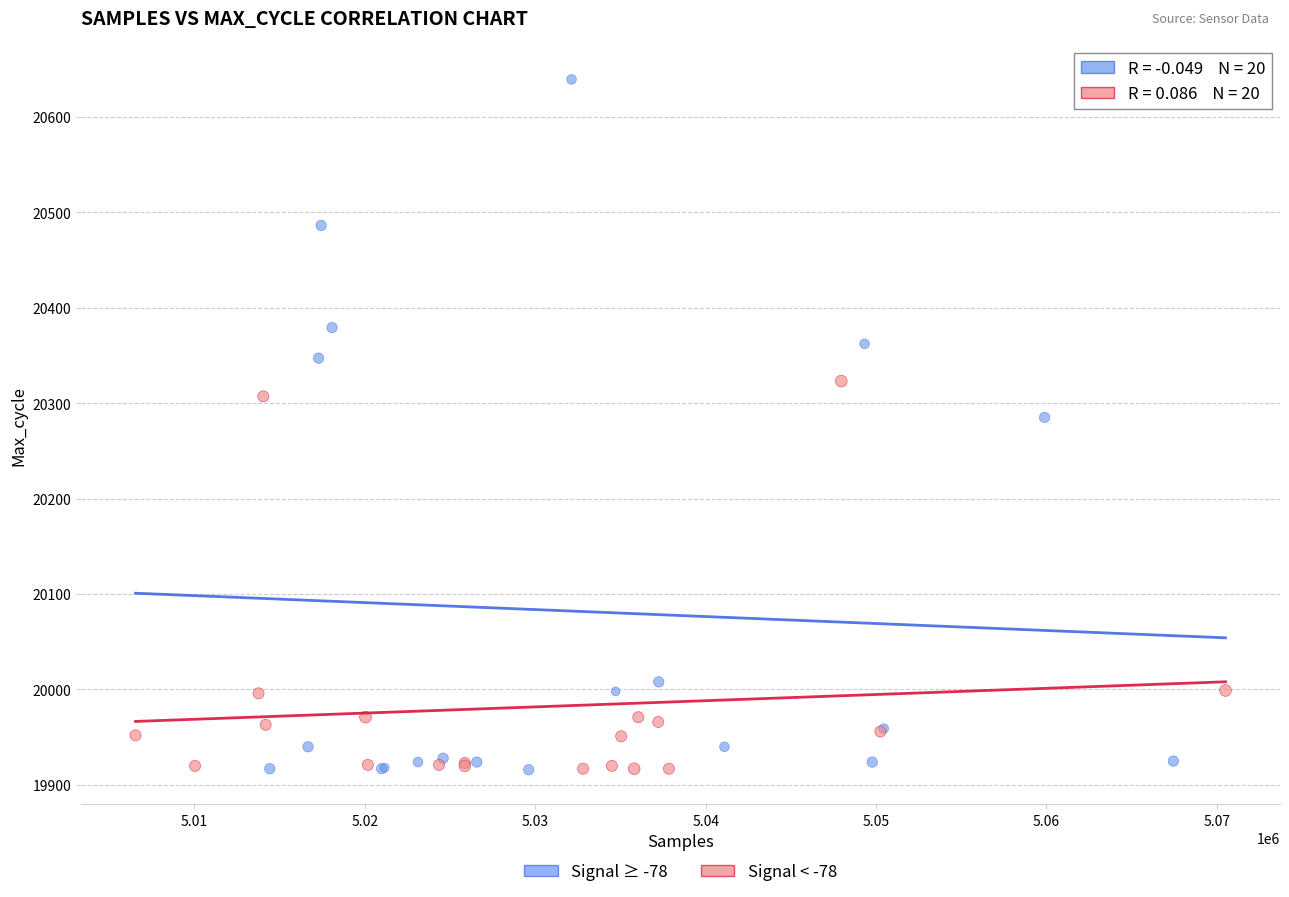

Which series has the widest spread of Y values?

Signal ≥ -78